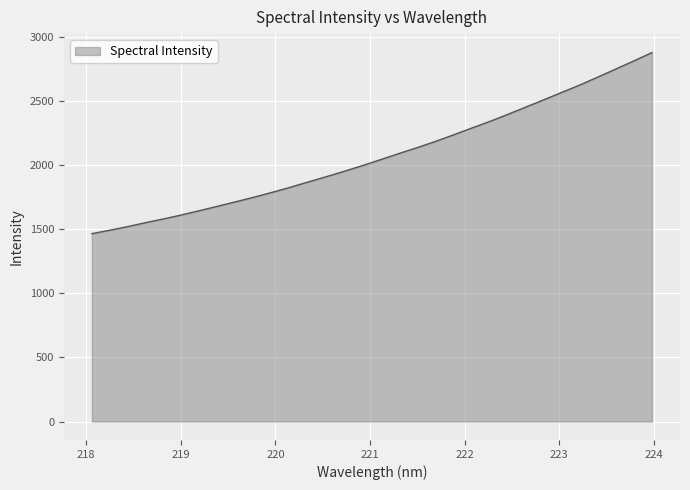

How many categories are shown in the chart?

32